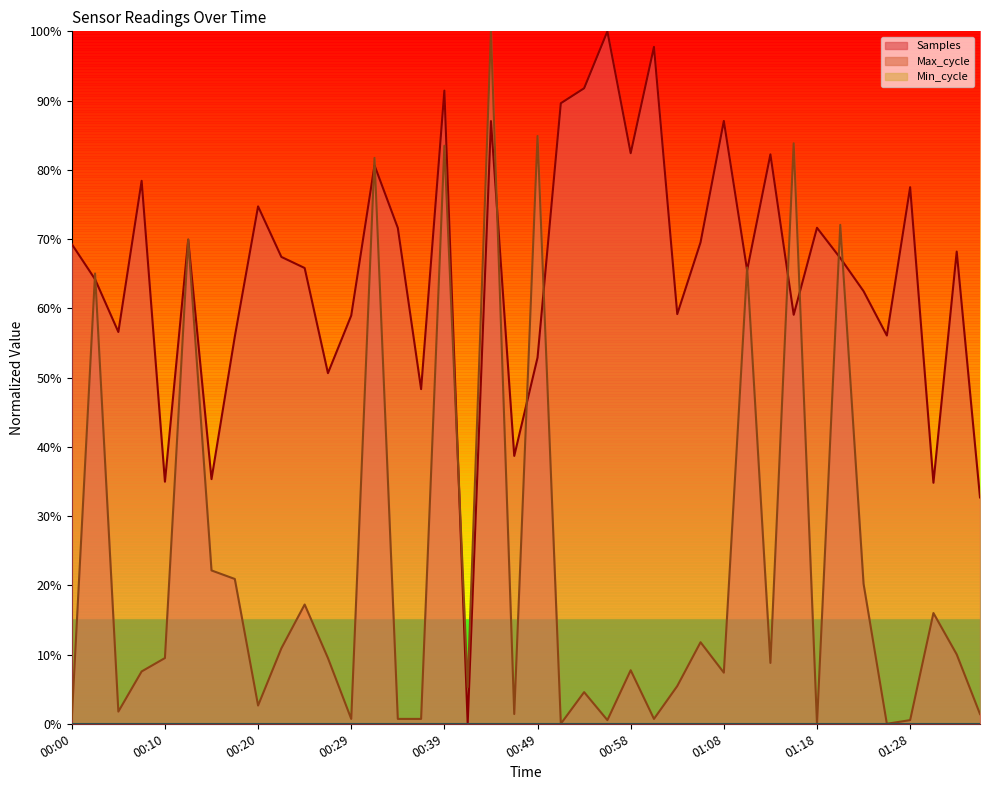

What is the label of the 10th point from the left?

00:22